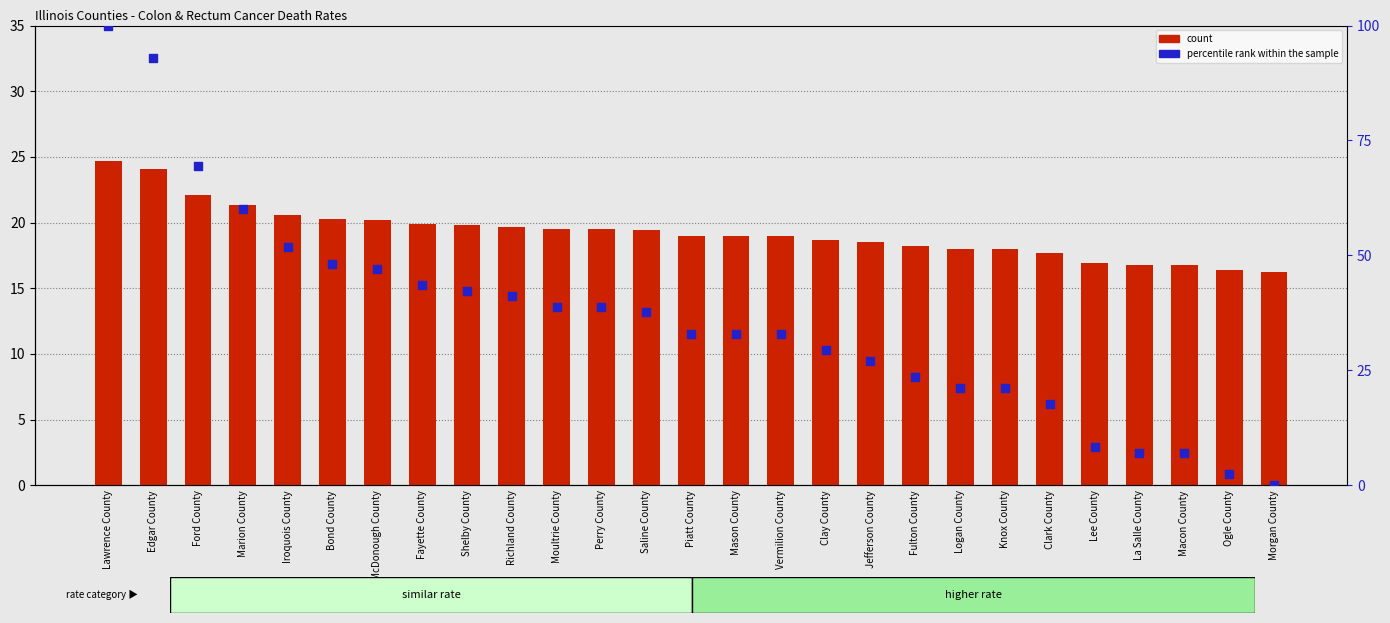

Which series contains the highest Y value?

percentile rank within the sample